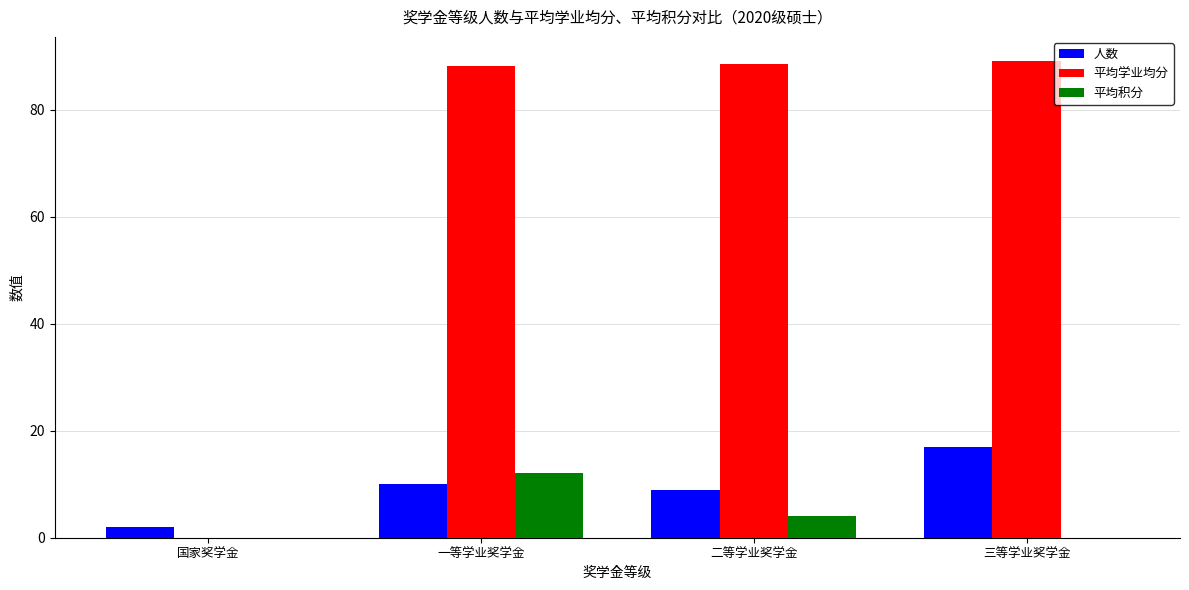

Read the 平均积分 value at 二等学业奖学金.

4.1